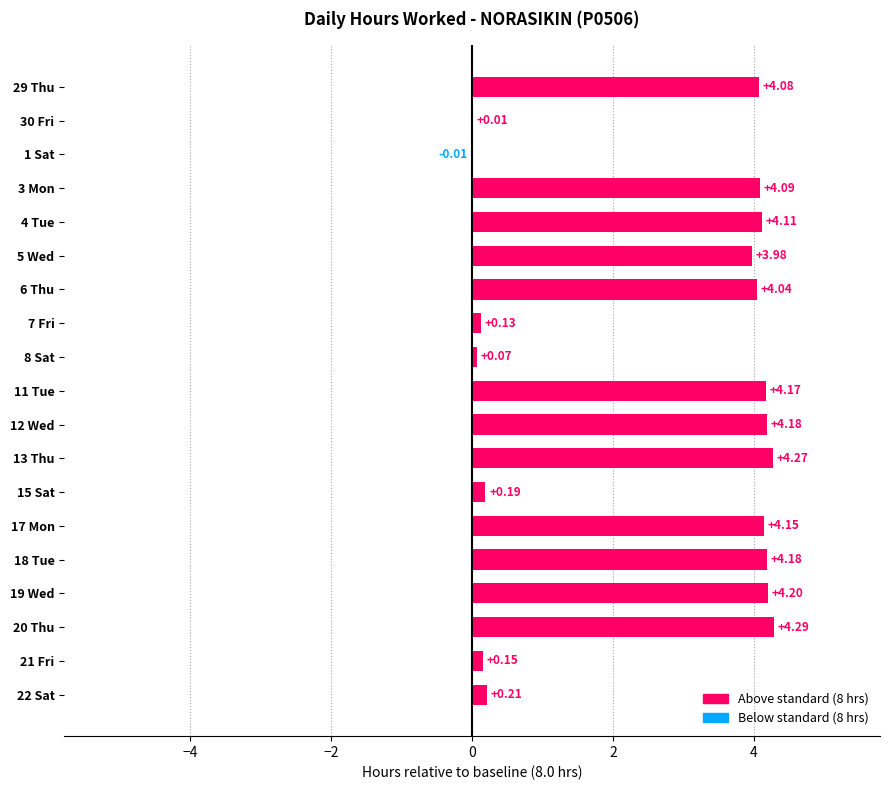

What is the sum of all values?

50.5